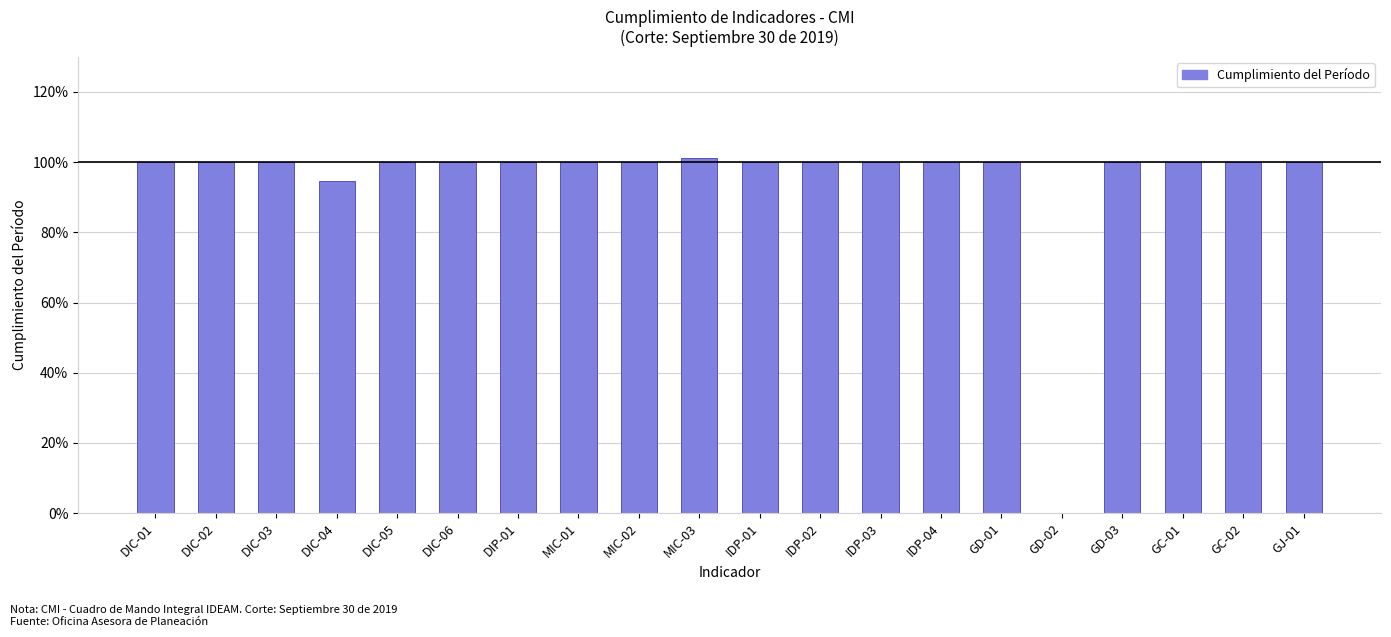

Which label corresponds to the largest value in the chart?

MIC-03